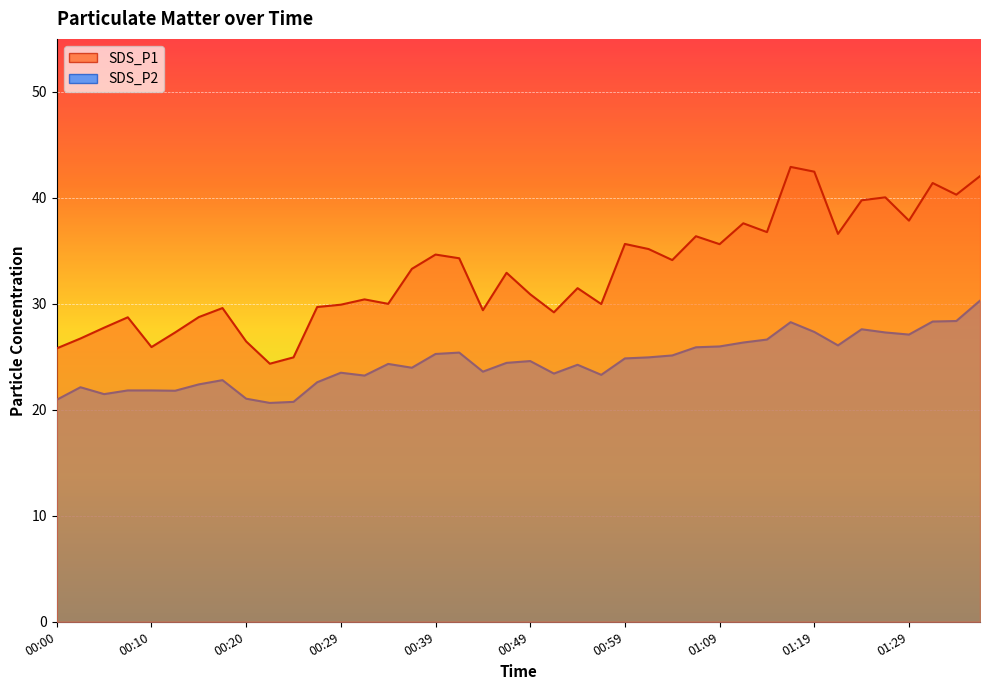

True or false: SDS_P2 and SDS_P1 cross at least once.

False